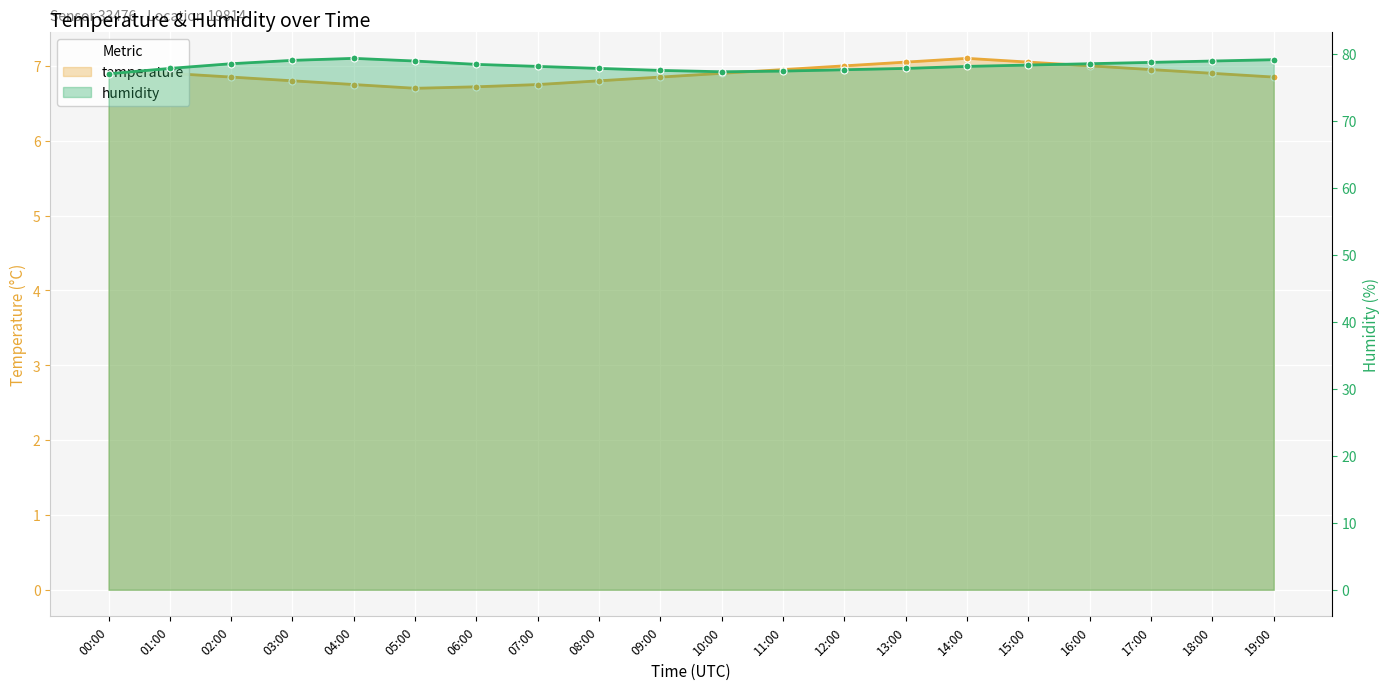

True or false: temperature and humidity cross at least once.

False